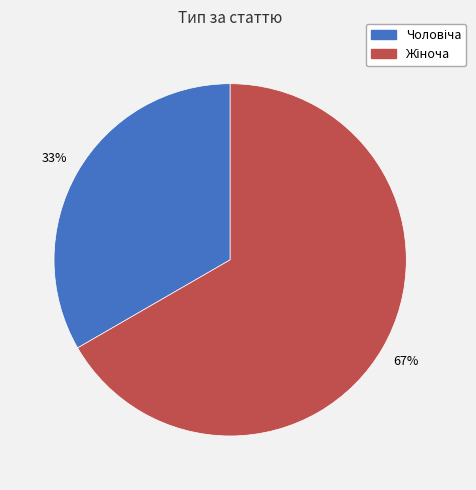

To the nearest percent, what is the average slice percentage?

50%